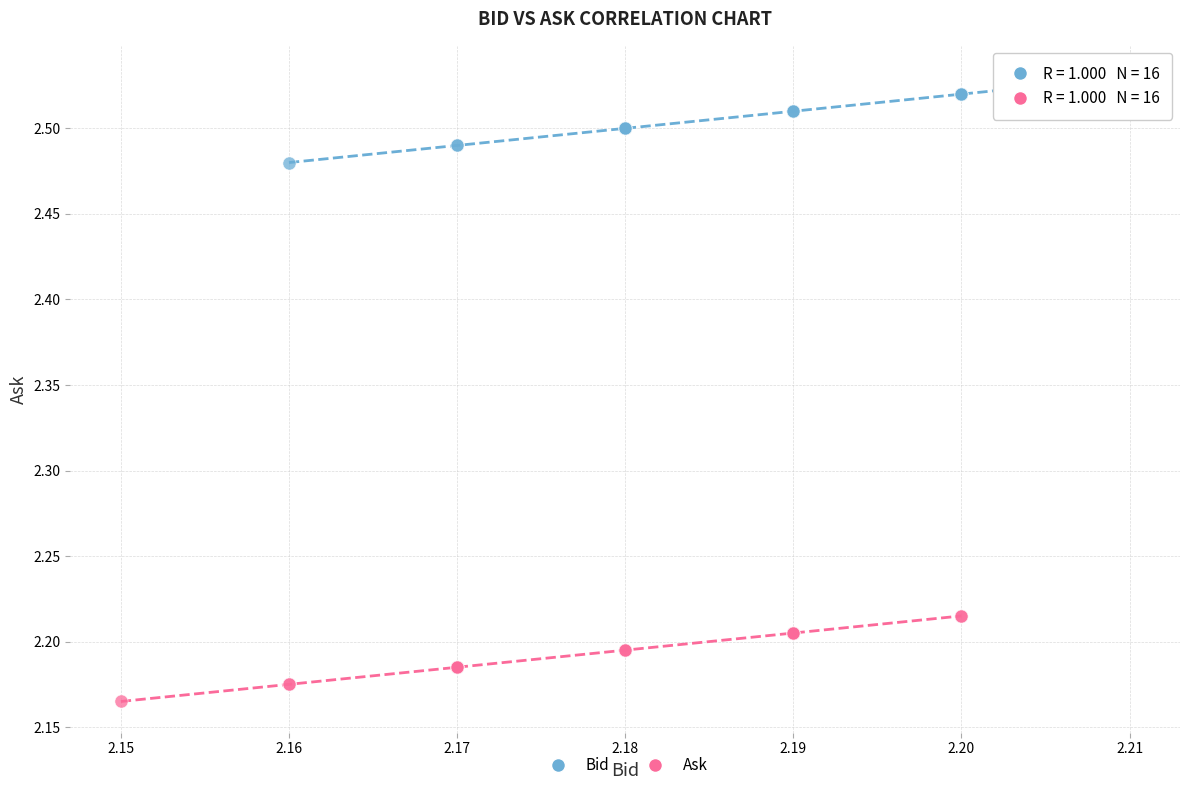

Which series reaches the maximum Y coordinate?

Bid